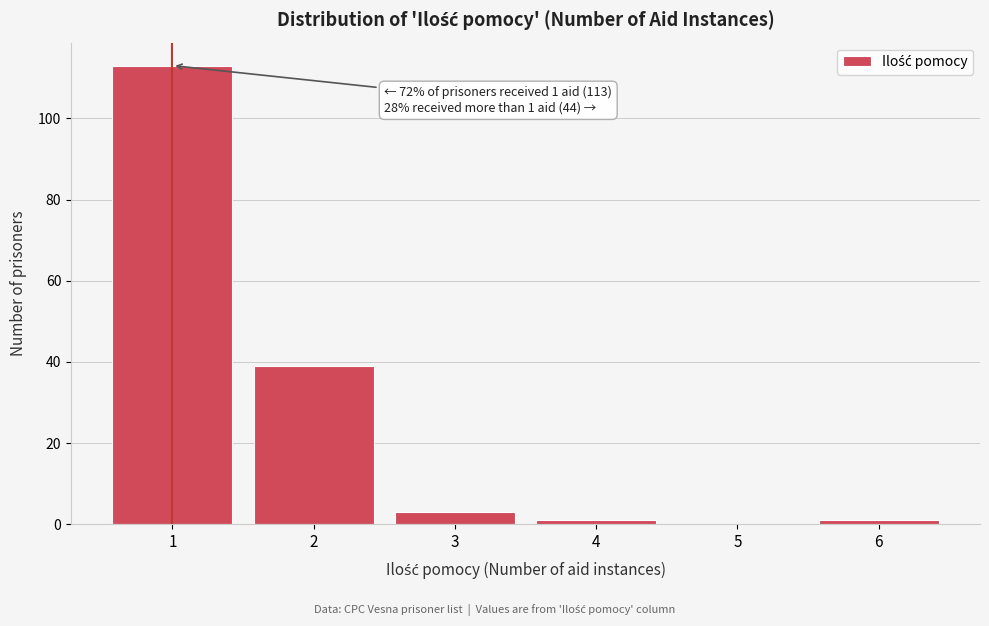

Reading left to right, extract all data points from this chart.

1=113	2=39	3=3	4=1	5=0	6=1